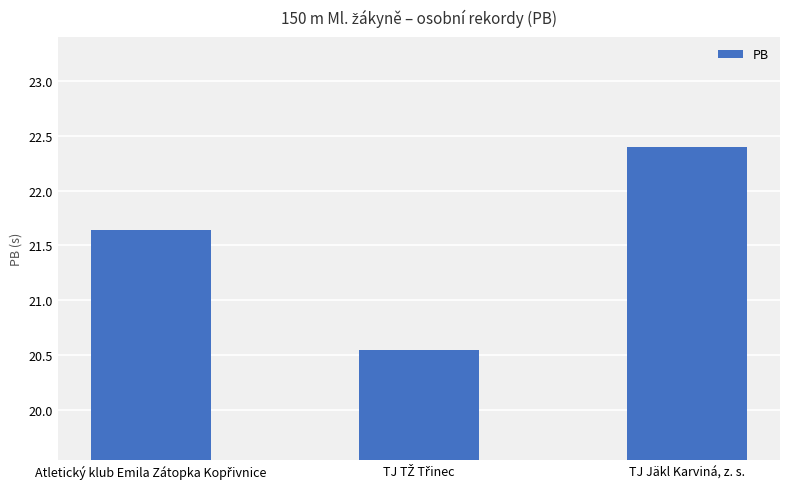

What is the greatest value displayed?

22.4